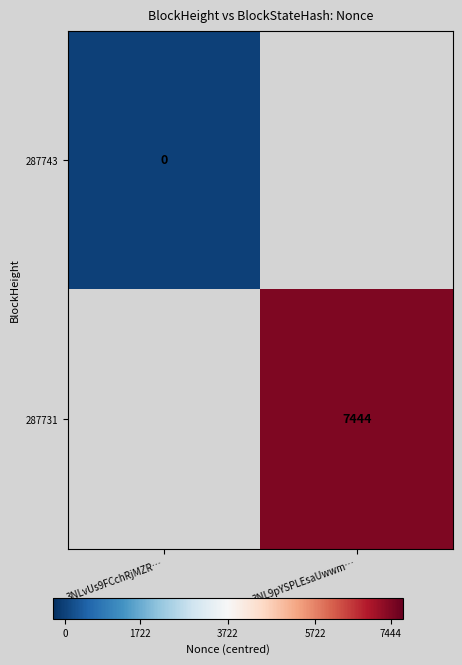

Is the value of 287743 at 3NLvUs9FCchRjMZR… greater than the value of 287731 at 3NL9pYSPLEsaUwwm…?

No